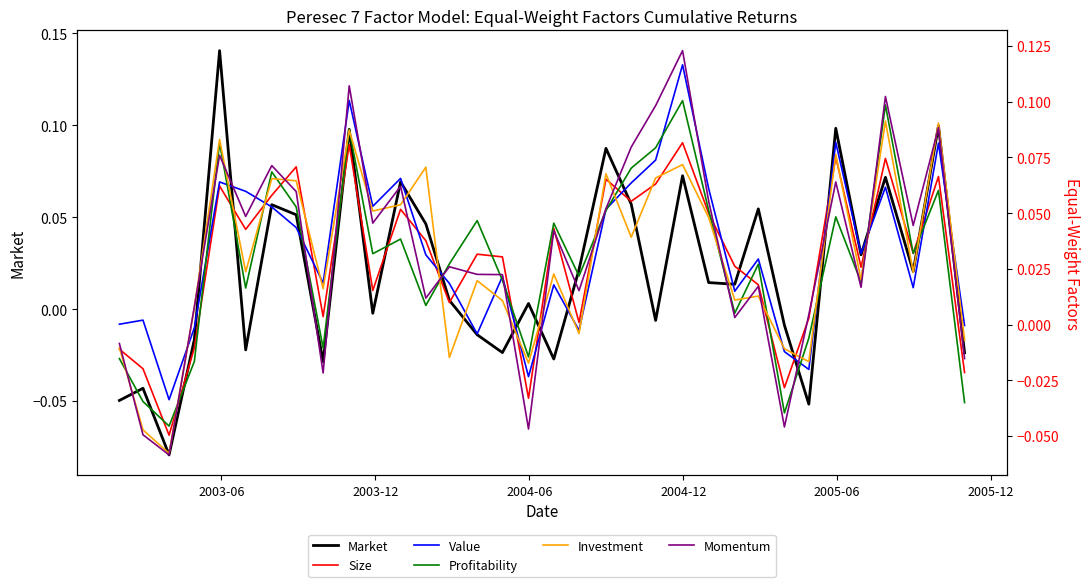

Reading left to right, list all the values displayed in this chart.

Market: -0.0	-0.0	-0.1	-0.0	0.1	-0.0	0.1	0.1	-0.0	0.1	-0.0	0.1	0.0	0.0	-0.0	-0.0	0.0	-0.0	0.0	0.1	0.1	-0.0	0.1	0.0	0.0	0.1	-0.0	-0.1	0.1	0.0	0.1	0.0	0.1	-0.0
Size: -0.0	-0.0	-0.0	-0.0	0.1	0.0	0.1	0.1	0.0	0.1	0.0	0.1	0.0	0.0	0.0	0.0	-0.0	0.0	0.0	0.1	0.1	0.1	0.1	0.0	0.0	0.0	-0.0	0.0	0.1	0.0	0.1	0.0	0.1	-0.0
Value: 0.0	0.0	-0.0	-0.0	0.1	0.1	0.1	0.0	0.0	0.1	0.1	0.1	0.0	0.0	-0.0	0.0	-0.0	0.0	-0.0	0.1	0.1	0.1	0.1	0.1	0.0	0.0	-0.0	-0.0	0.1	0.0	0.1	0.0	0.1	-0.0
Profitability: -0.0	-0.0	-0.0	-0.0	0.1	0.0	0.1	0.1	-0.0	0.1	0.0	0.0	0.0	0.0	0.0	0.0	-0.0	0.0	0.0	0.1	0.1	0.1	0.1	0.1	0.0	0.0	-0.0	-0.0	0.0	0.0	0.1	0.0	0.1	-0.0
Investment: -0.0	-0.0	-0.1	0.0	0.1	0.0	0.1	0.1	0.0	0.1	0.1	0.1	0.1	-0.0	0.0	0.0	-0.0	0.0	-0.0	0.1	0.0	0.1	0.1	0.0	0.0	0.0	-0.0	-0.0	0.1	0.0	0.1	0.0	0.1	-0.0
Momentum: -0.0	-0.0	-0.1	0.0	0.1	0.0	0.1	0.1	-0.0	0.1	0.0	0.1	0.0	0.0	0.0	0.0	-0.0	0.0	0.0	0.1	0.1	0.1	0.1	0.1	0.0	0.0	-0.0	0.0	0.1	0.0	0.1	0.0	0.1	-0.0